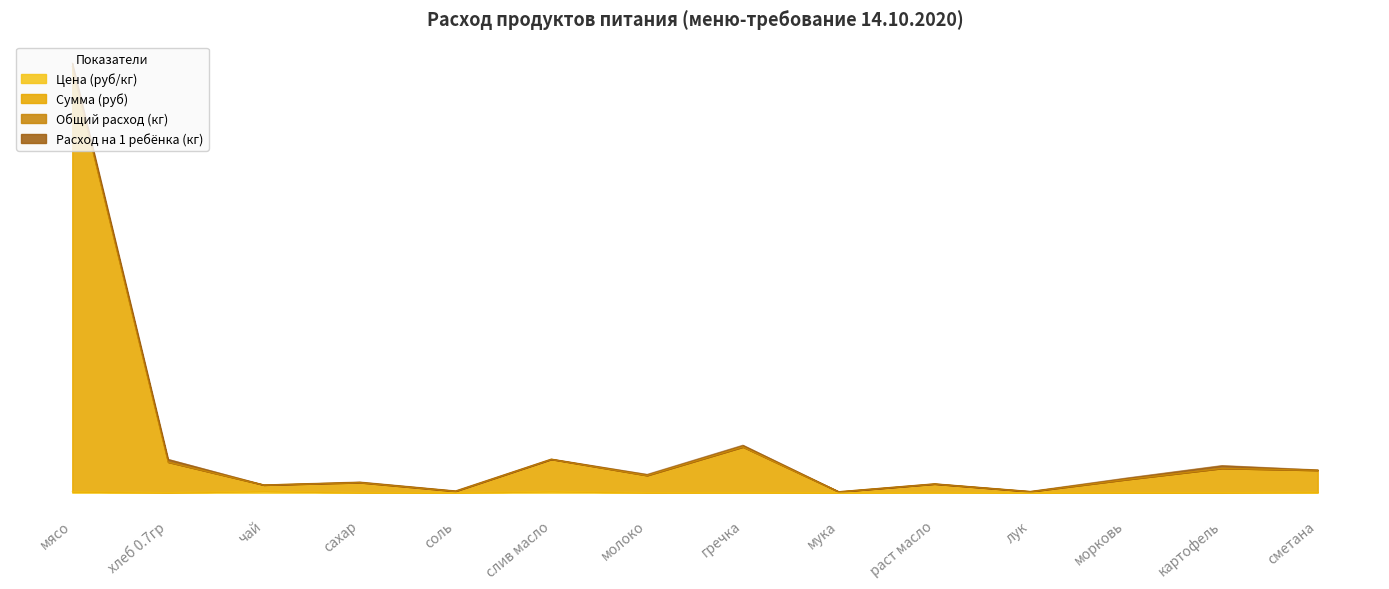

How many interior local peaks does the Цена (руб/кг) series have?

4